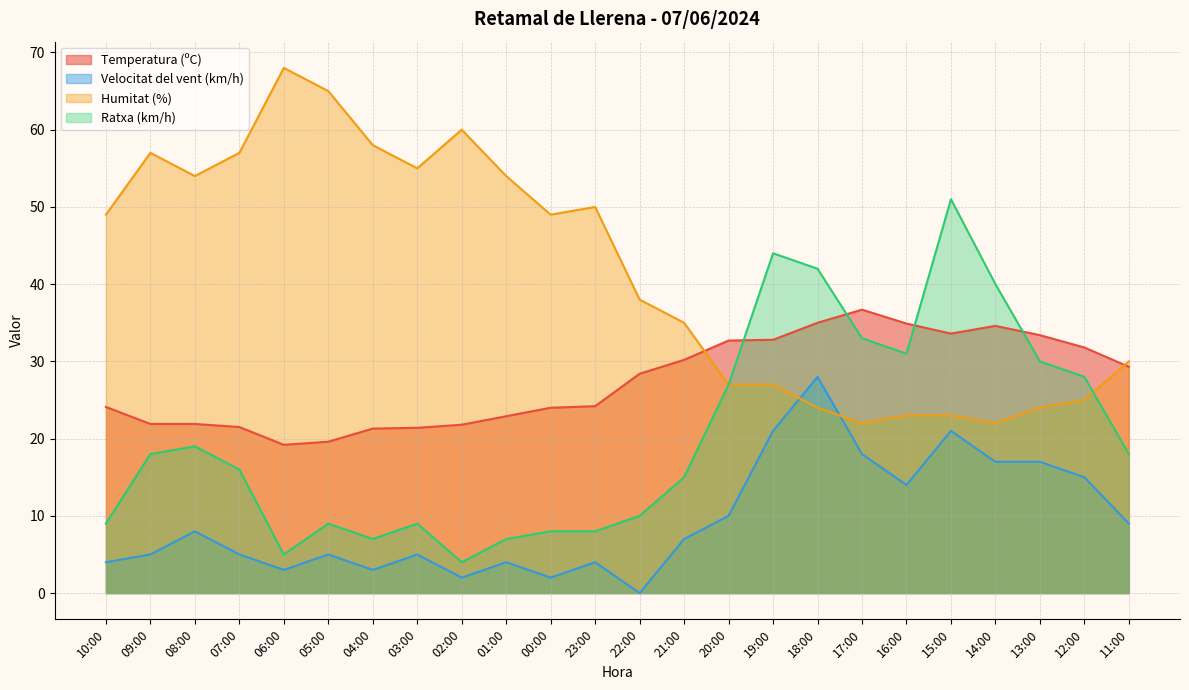

Which series changed the most between 21:00 and 16:00?

Ratxa (km/h)